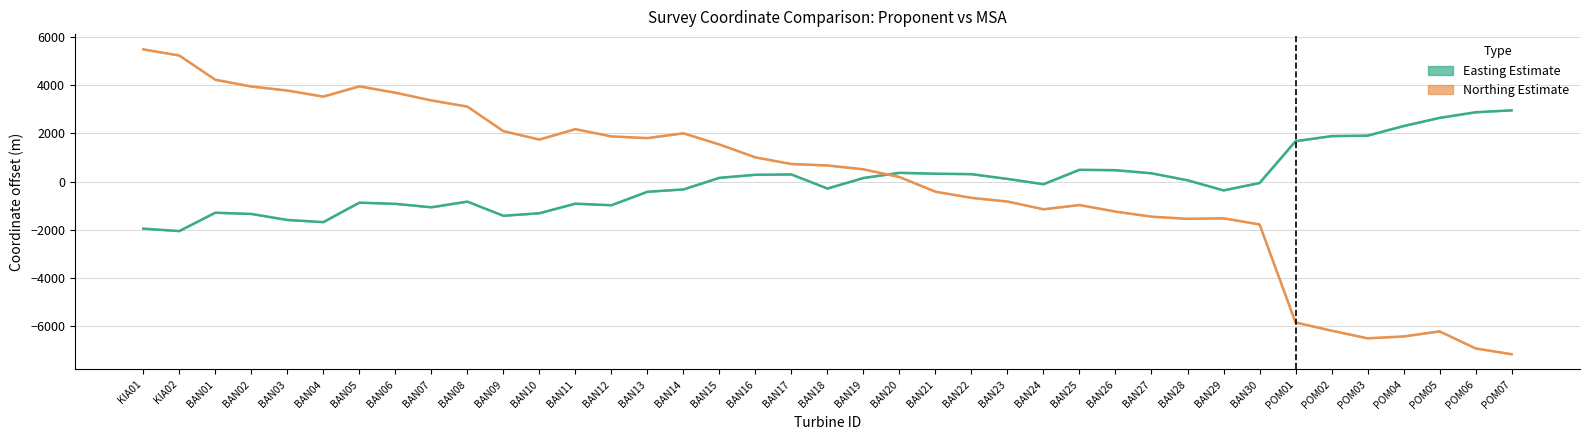

Reading left to right, what are all the values shown in this chart?

Easting_Proponent: KIA01=-1946.7	KIA02=-2046.7	BAN01=-1285.7	BAN02=-1336.7	BAN03=-1585.7	BAN04=-1675.7	BAN05=-868.7	BAN06=-917.7	BAN07=-1060.7	BAN08=-825.7	BAN09=-1412.7	BAN10=-1306.7	BAN11=-910.7	BAN12=-975.7	BAN13=-416.7	BAN14=-320.7	BAN15=161.3	BAN16=288.3	BAN17=300.3	BAN18=-282.7	BAN19=154.3	BAN20=368.3	BAN21=332.3	BAN22=313.3	BAN23=116.3	BAN24=-103.7	BAN25=494.3	BAN26=477.3	BAN27=349.3	BAN28=60.3	BAN29=-359.7	BAN30=-53.7	POM01=1680.3	POM02=1891.3	POM03=1910.3	POM04=2308.3	POM05=2647.3	POM06=2880.3	POM07=2959.3
Easting_MSA: KIA01=-1946.6	KIA02=-2046.7	BAN01=-1285.6	BAN02=-1336.6	BAN03=-1585.6	BAN04=-1675.5	BAN05=-868.7	BAN06=-917.6	BAN07=-1060.7	BAN08=-825.6	BAN09=-1412.7	BAN10=-1306.7	BAN11=-910.6	BAN12=-975.7	BAN13=-416.7	BAN14=-320.6	BAN15=161.4	BAN16=288.3	BAN17=300.3	BAN18=-282.7	BAN19=154.3	BAN20=368.4	BAN21=332.4	BAN22=313.4	BAN23=116.4	BAN24=-104.0	BAN25=494.3	BAN26=477.4	BAN27=349.3	BAN28=60.3	BAN29=-359.6	BAN30=-53.7	POM01=1680.3	POM02=1891.3	POM03=1910.3	POM04=2308.3	POM05=2647.4	POM06=2880.3	POM07=2959.3
Northing_Proponent: KIA01=5487.3	KIA02=5232.3	BAN01=4229.3	BAN02=3947.3	BAN03=3781.3	BAN04=3528.3	BAN05=3955.3	BAN06=3692.3	BAN07=3370.3	BAN08=3115.3	BAN09=2096.3	BAN10=1748.3	BAN11=2179.3	BAN12=1878.3	BAN13=1808.3	BAN14=2008.3	BAN15=1543.3	BAN16=1009.3	BAN17=734.3	BAN18=673.3	BAN19=515.3	BAN20=193.3	BAN21=-413.7	BAN22=-670.7	BAN23=-821.7	BAN24=-1142.7	BAN25=-966.7	BAN26=-1238.7	BAN27=-1449.7	BAN28=-1538.7	BAN29=-1518.7	BAN30=-1770.7	POM01=-5836.7	POM02=-6176.7	POM03=-6493.7	POM04=-6415.7	POM05=-6205.7	POM06=-6912.7	POM07=-7152.7
Northing_MSA: KIA01=5487.3	KIA02=5232.2	BAN01=4229.3	BAN02=3947.2	BAN03=3781.2	BAN04=3528.2	BAN05=3955.2	BAN06=3692.3	BAN07=3370.2	BAN08=3115.2	BAN09=2096.3	BAN10=1748.2	BAN11=2179.3	BAN12=1878.1	BAN13=1808.3	BAN14=2008.3	BAN15=1543.3	BAN16=1009.2	BAN17=734.3	BAN18=673.2	BAN19=515.2	BAN20=193.2	BAN21=-413.8	BAN22=-670.7	BAN23=-821.8	BAN24=-1142.6	BAN25=-966.8	BAN26=-1238.7	BAN27=-1449.8	BAN28=-1538.7	BAN29=-1518.7	BAN30=-1770.9	POM01=-5836.8	POM02=-6176.7	POM03=-6493.7	POM04=-6415.8	POM05=-6205.8	POM06=-6912.8	POM07=-7152.8